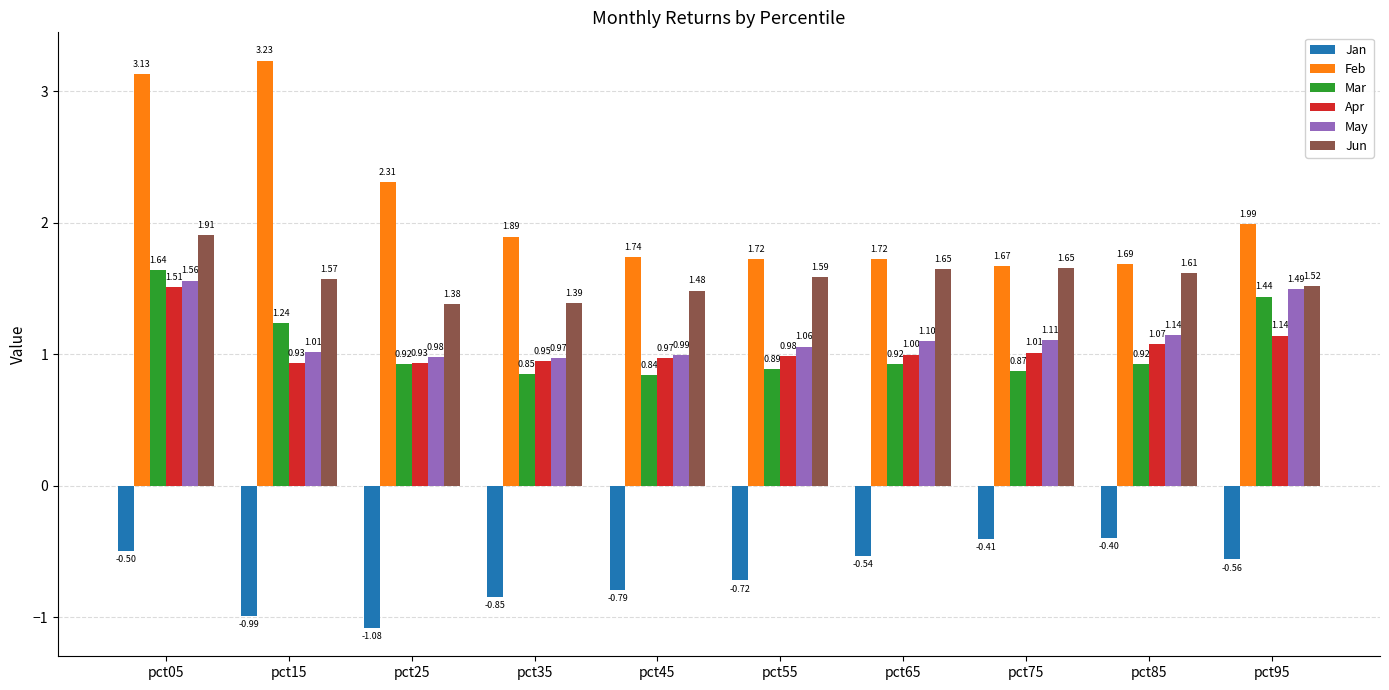

Between pct35 and pct85, which series saw the biggest shift?

Jan